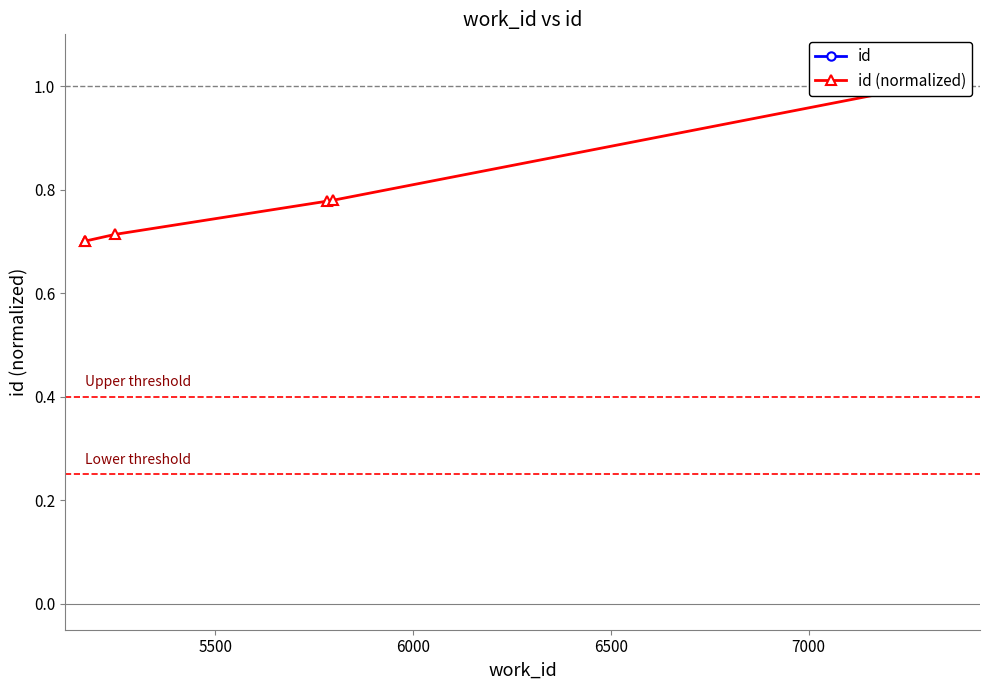

Which series has the largest total across all categories?

id